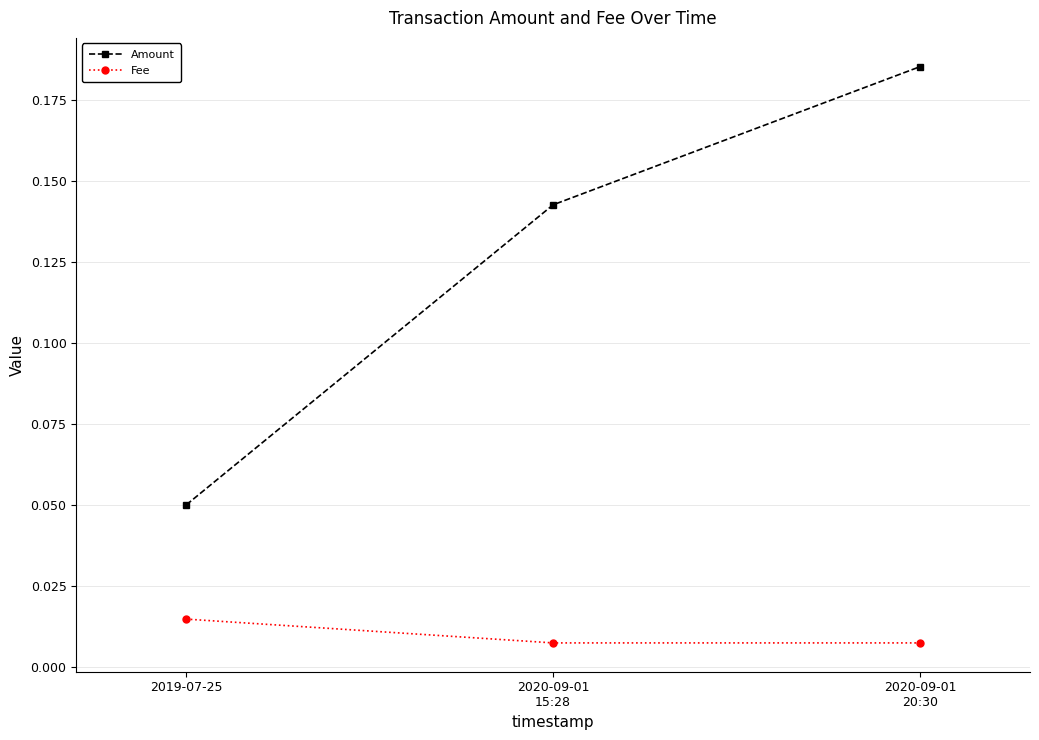

At how many categories does at least one series exceed 0?

3